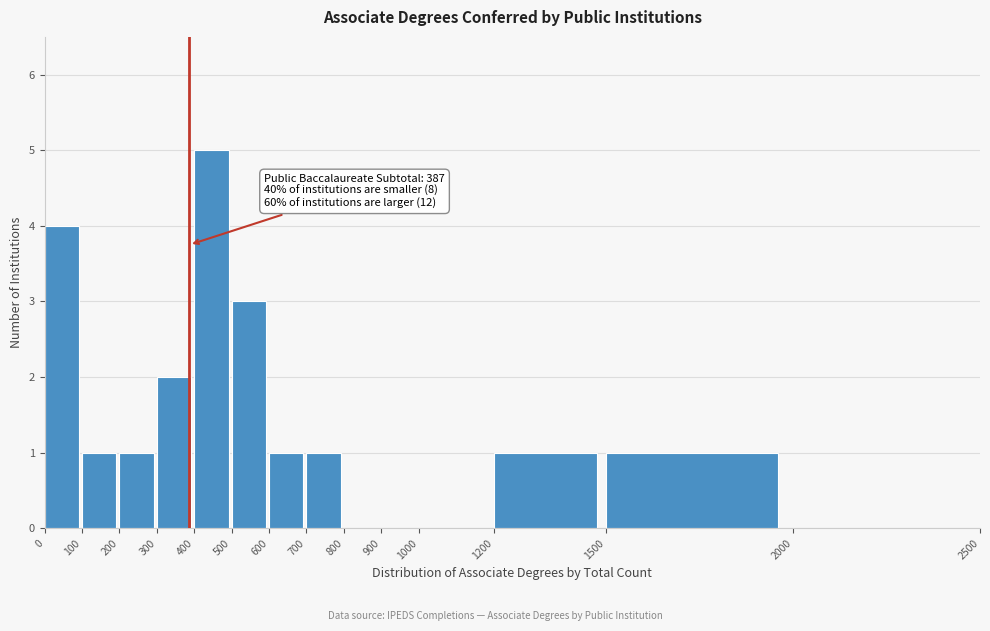

Which range on the x-axis has the tallest bar?

400 to 500